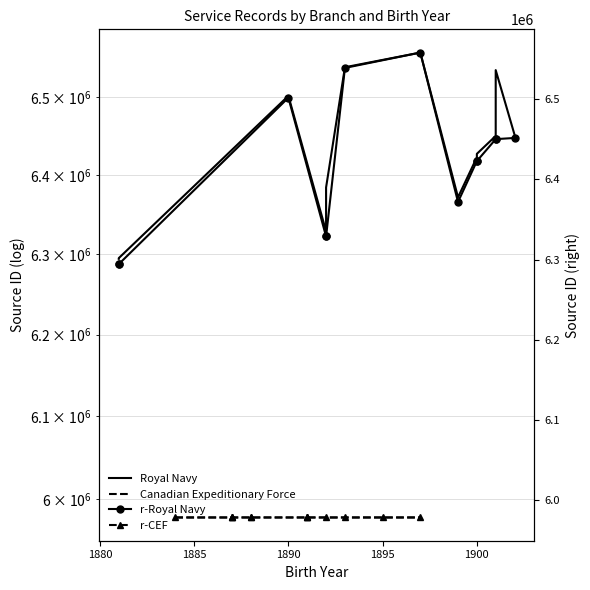

What is the label of the 9th point from the right?

1895